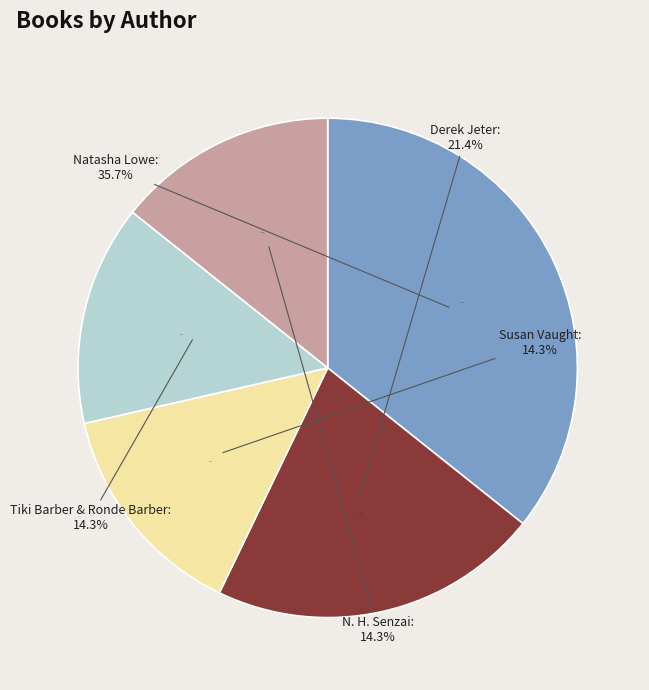

Is it true that Natasha Lowe is 36% of the pie?

True